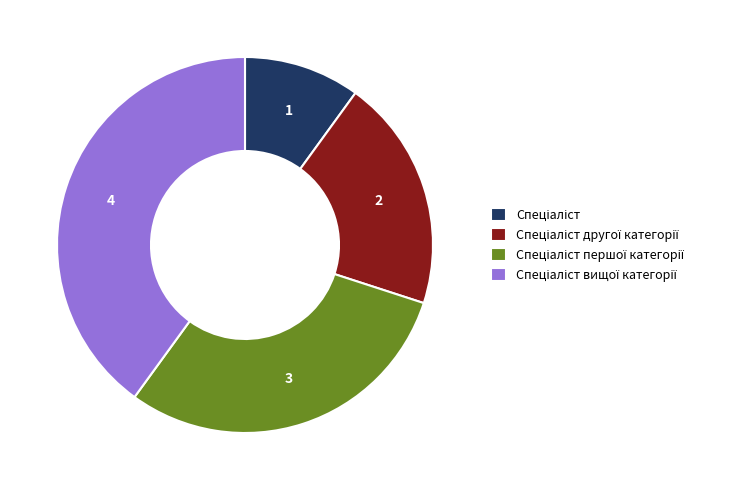

Does any single category account for the majority?

No